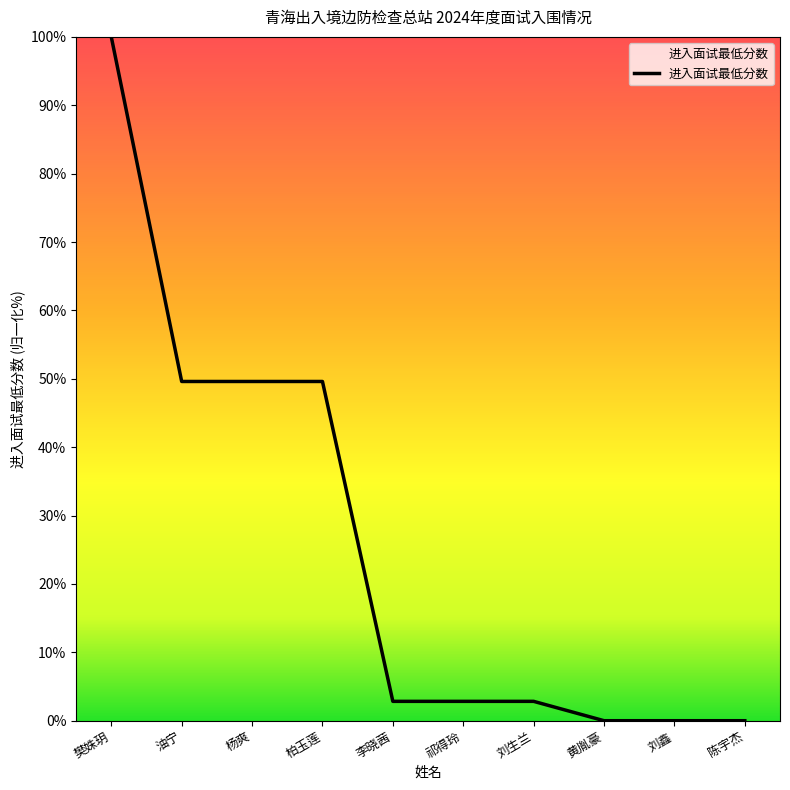

How many lines are shown in the chart?

1